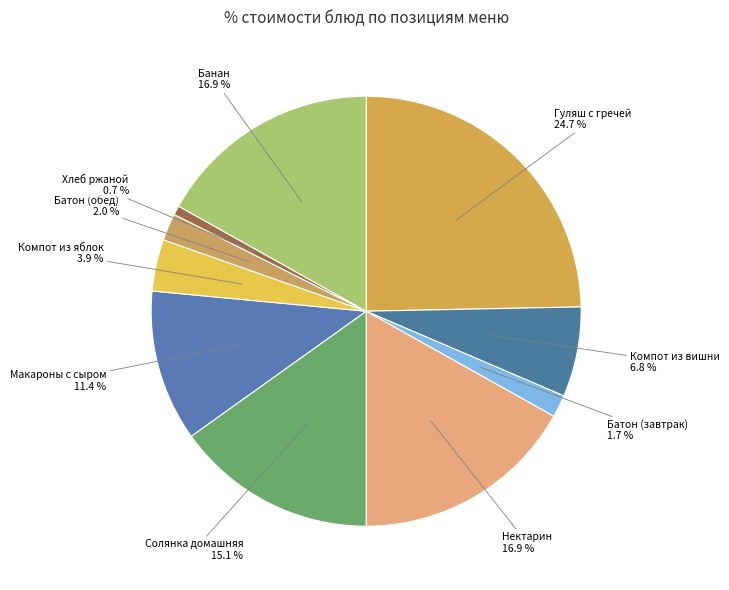

Count the number of slices in the pie.

10